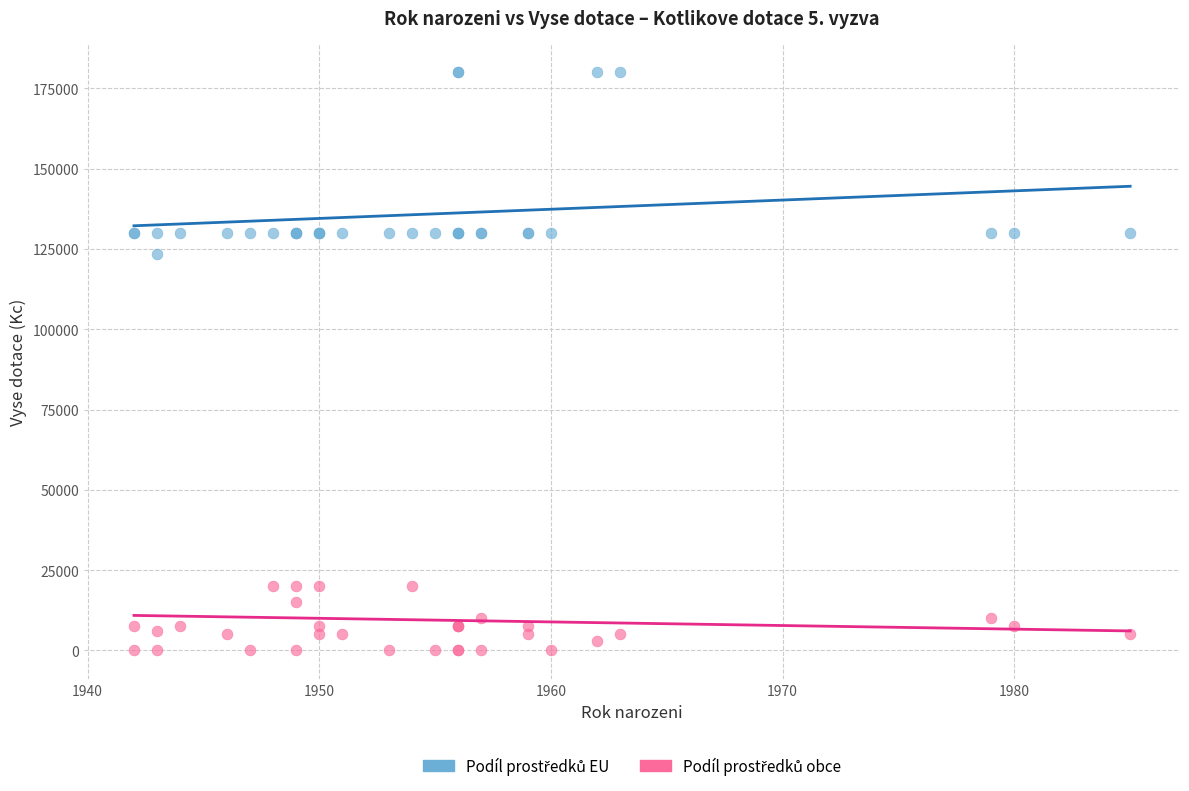

Across all series, what Y value is closest to 90000?

123500